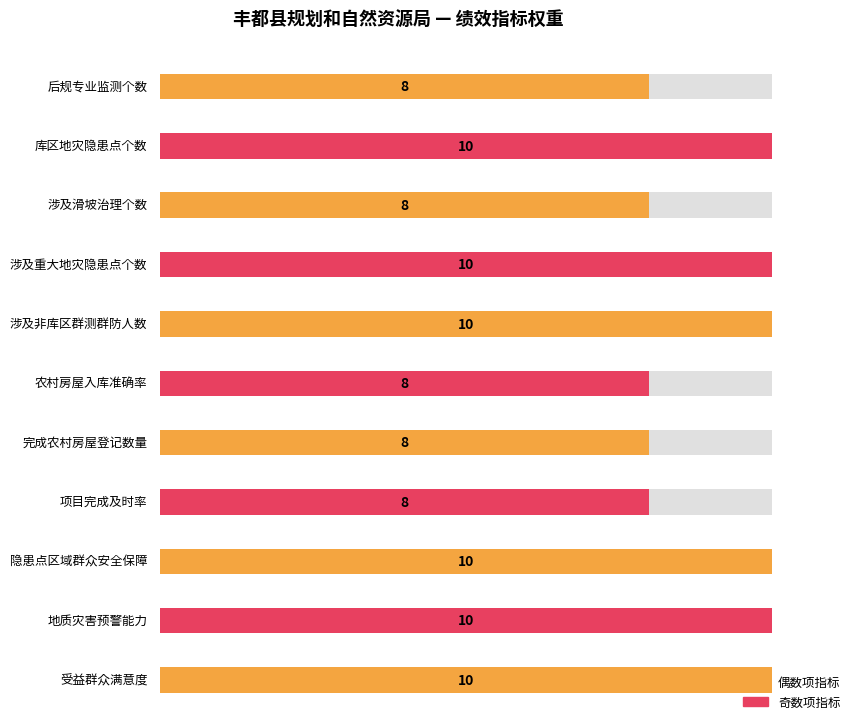

The value at 隐患点区域群众安全保障 is 10. True or false?

True